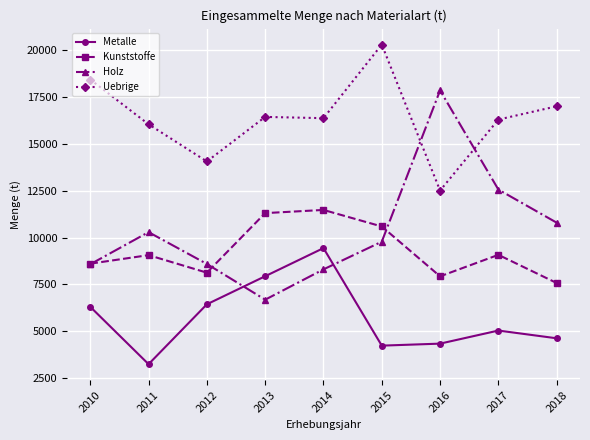

At which category is the sum across all series the highest?

2014